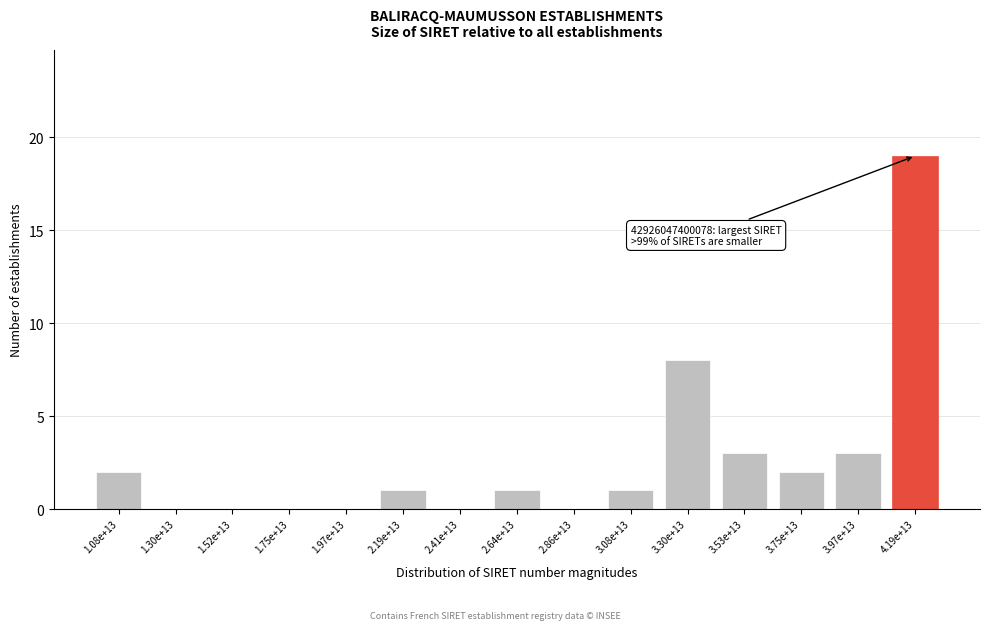

Reading left to right, list all the values displayed in this chart.

1.08e+13=2	1.30e+13=0	1.52e+13=0	1.75e+13=0	1.97e+13=0	2.19e+13=1	2.41e+13=0	2.64e+13=1	2.86e+13=0	3.08e+13=1	3.30e+13=8	3.53e+13=3	3.75e+13=2	3.97e+13=3	4.19e+13=19